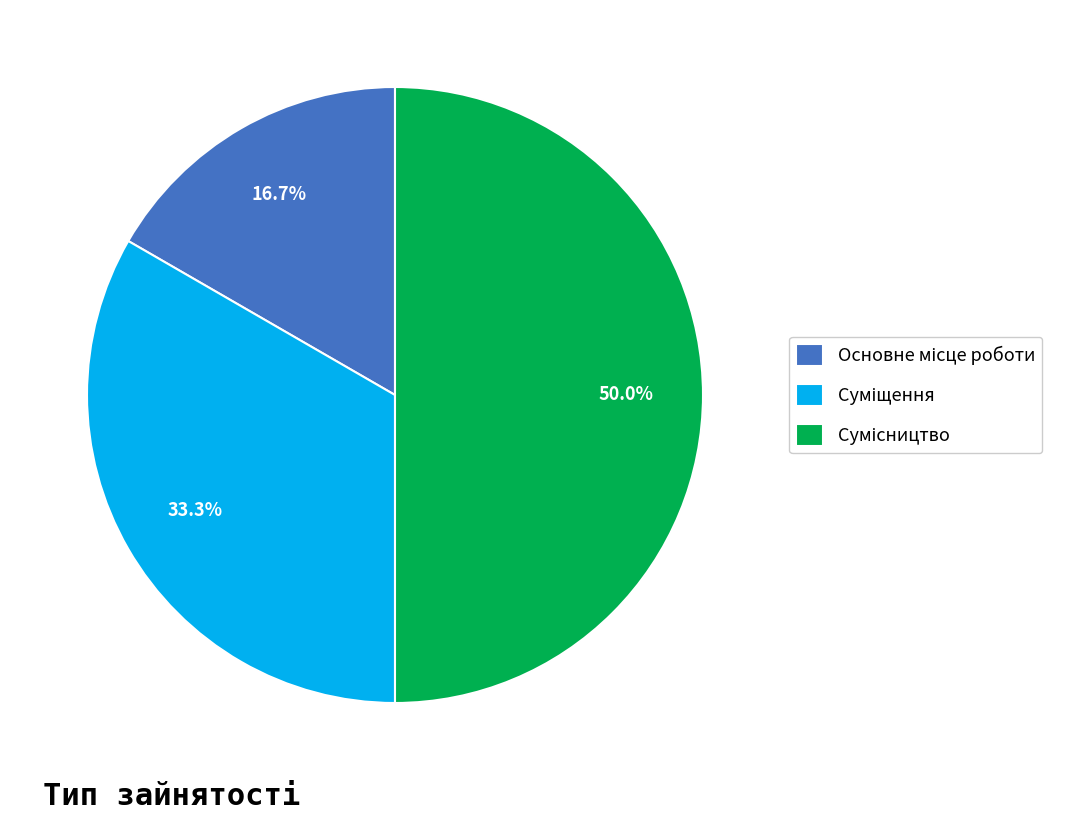

Does any single category account for the majority?

No